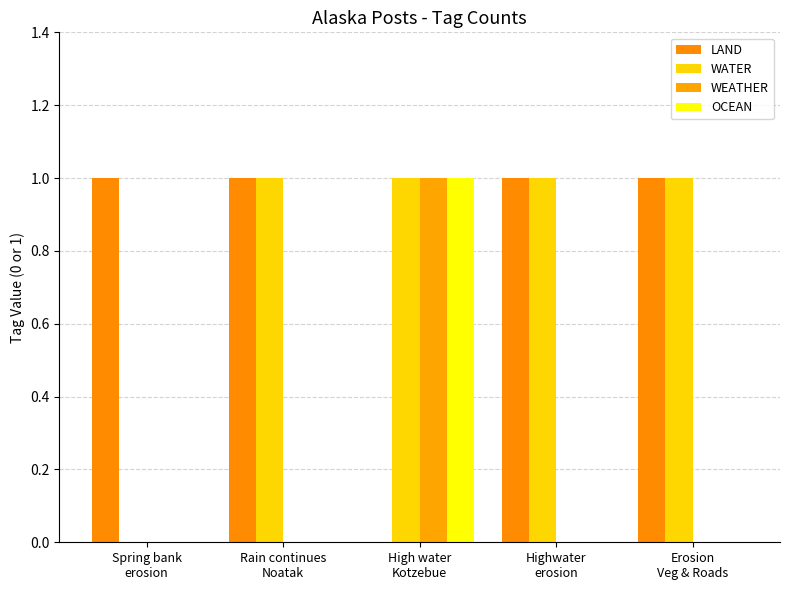

At which category is the sum across all series the highest?

High water
Kotzebue